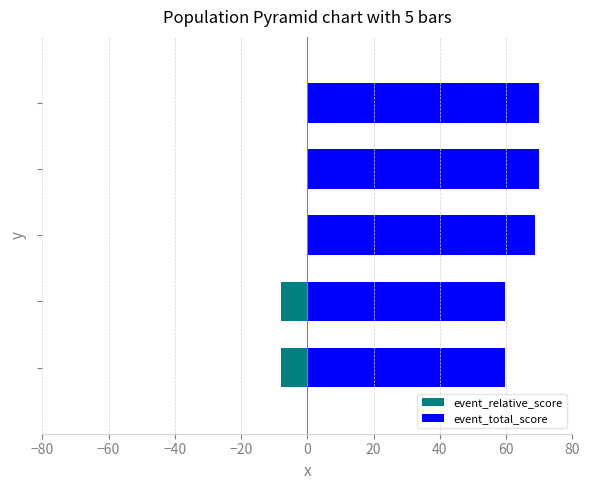

Are the bars horizontal?

Yes